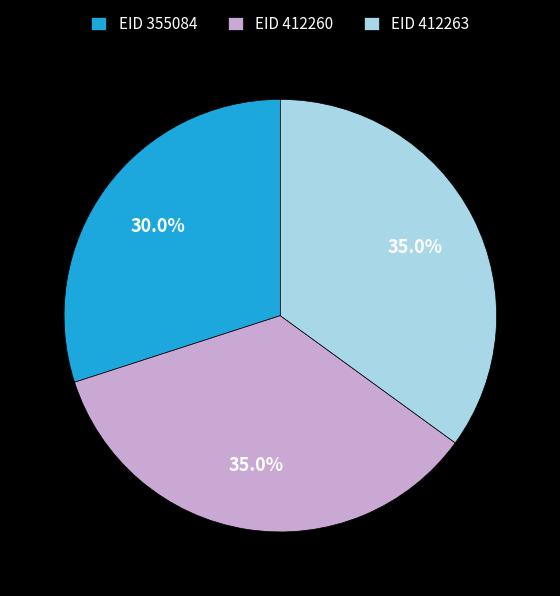

Is the sum of EID 412260 and EID 355084 greater than half?

Yes